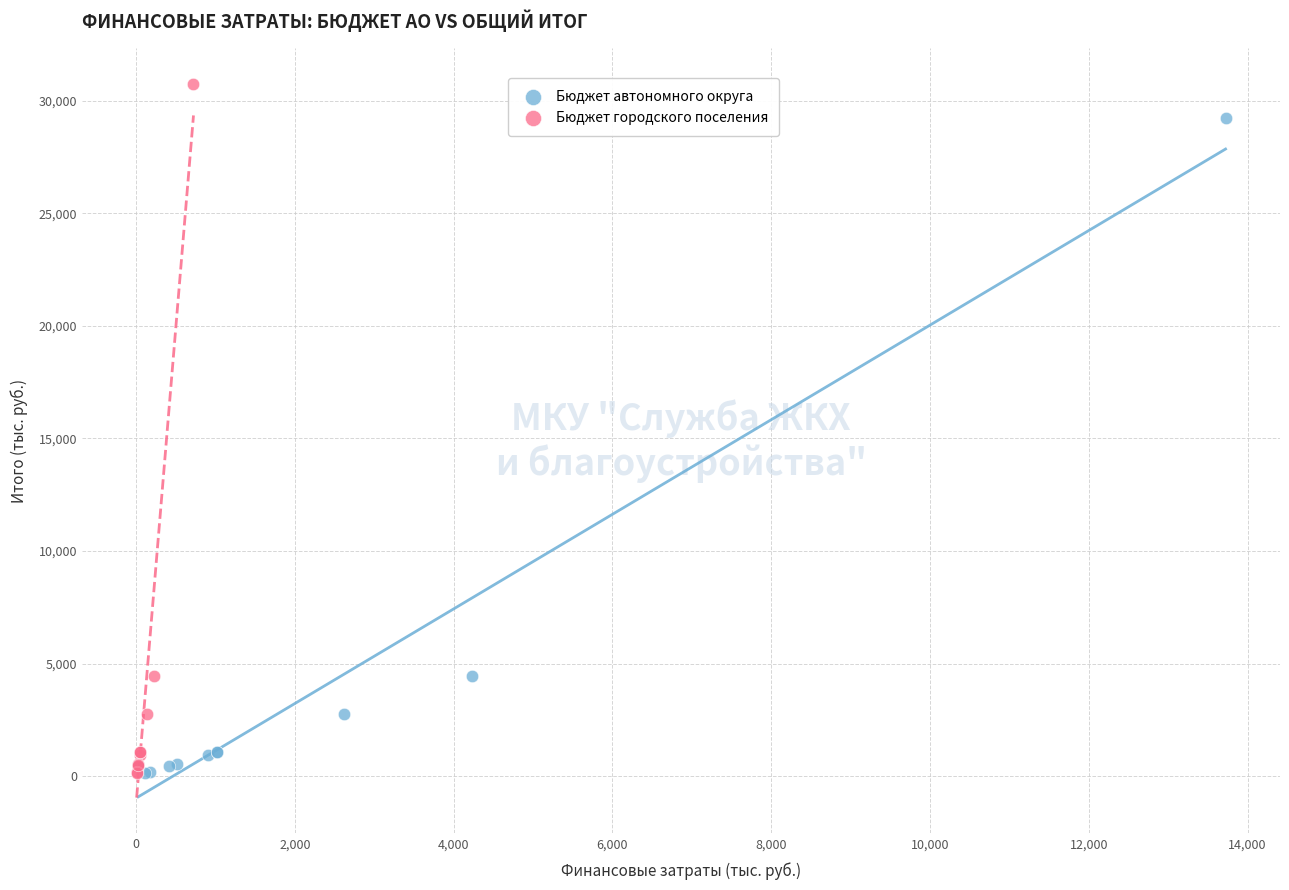

Which series has the largest Y range (max minus min)?

Бюджет городского поселения